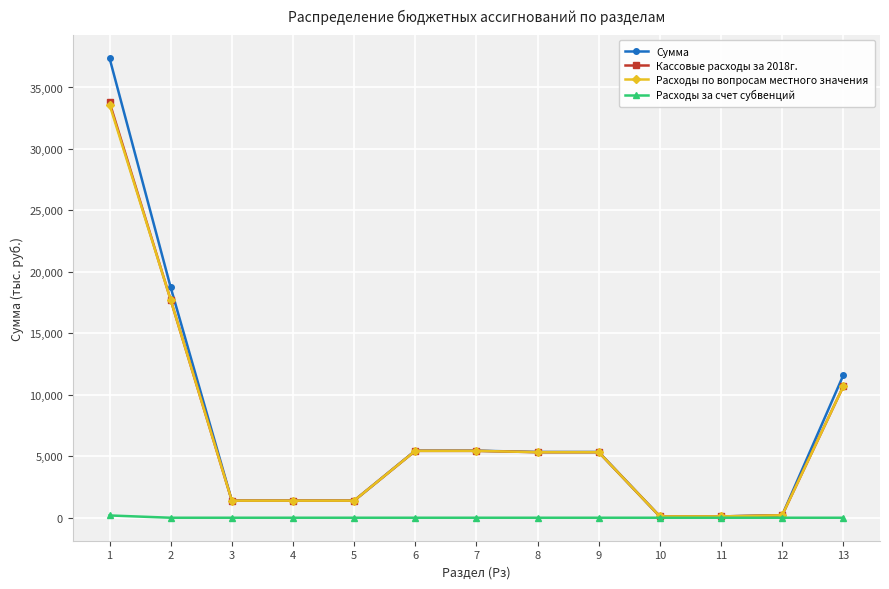

What is the difference between the highest and lowest values at 9?

5347.6